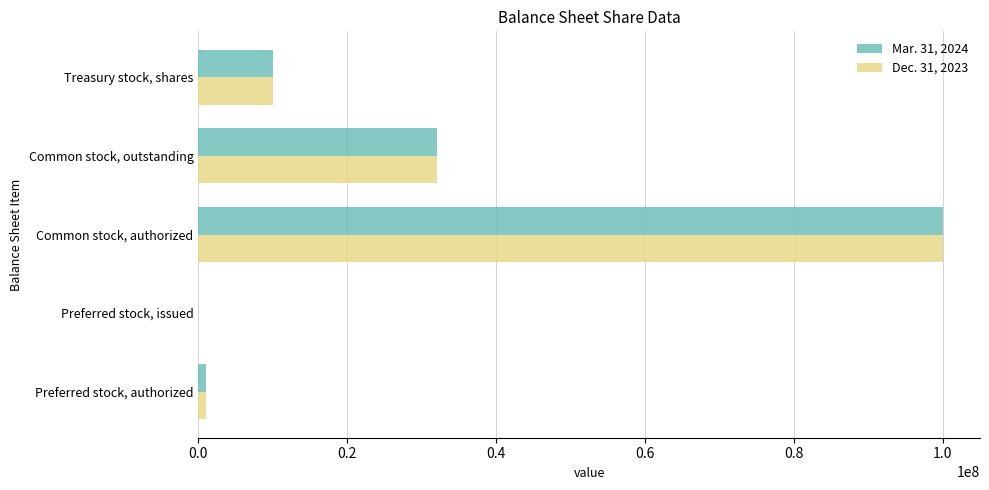

At which label does Mar. 31, 2024 reach its peak?

Common stock, authorized